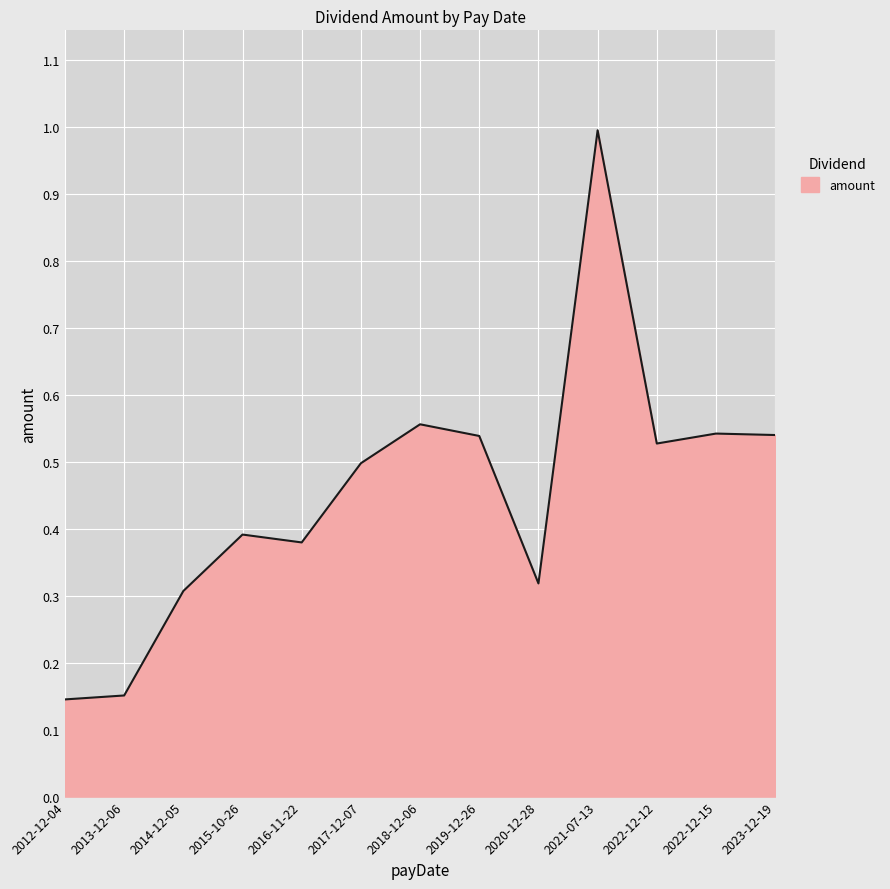

What position from the left is 2013-12-06?

2